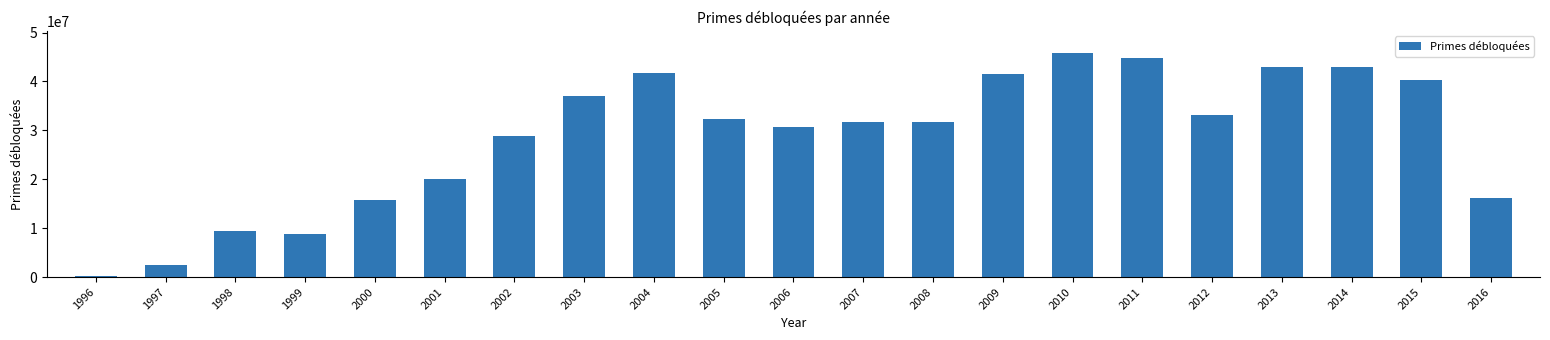

The value at 2002 is 28761014. True or false?

True